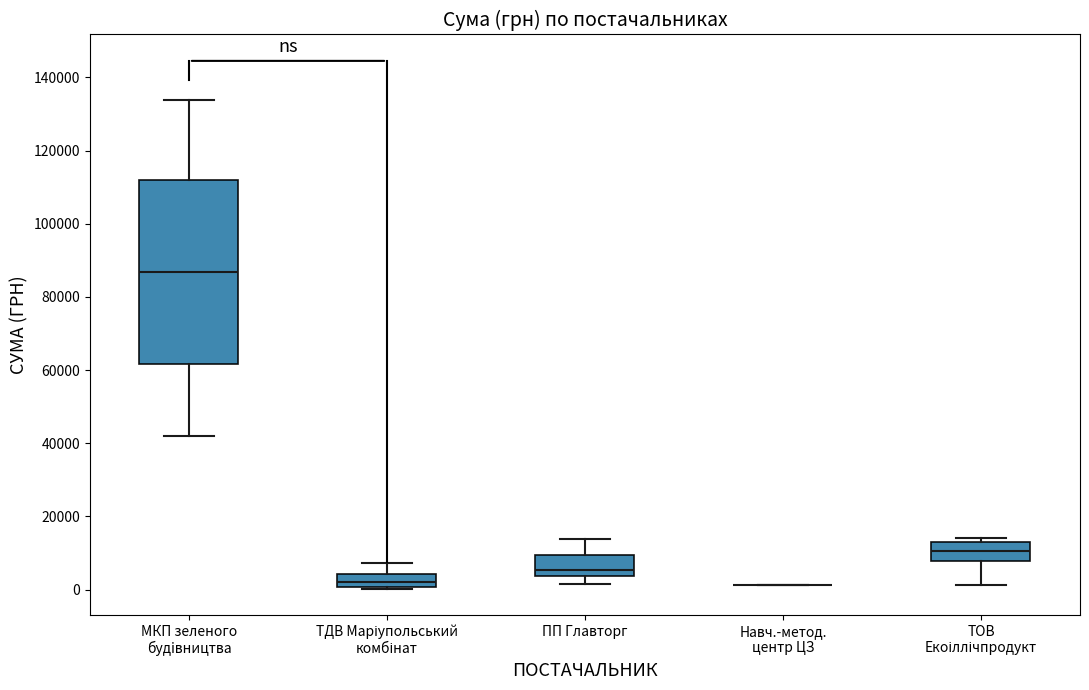

Reading left to right, read every box against the y-axis: the position of its median line, the range the box covers, and the ends of its whiskers. The values are not printed on the chart, so give them approximately, as read against the axis.

МКП зеленого будiвництва: median 86000, box 62000 to 112000, whiskers 42000 to 134000
ТДВ Маріупольський комбінат: median 2000, box 0 to 4000, whiskers 0 to 8000
ПП Главторг: median 6000, box 4000 to 10000, whiskers 2000 to 14000
Навч.-метод. центр ЦЗ: box collapsed to a line at 2000, whiskers 2000 to 2000
ТОВ Екоіллічпродукт: median 10000, box 8000 to 12000, whiskers 2000 to 14000